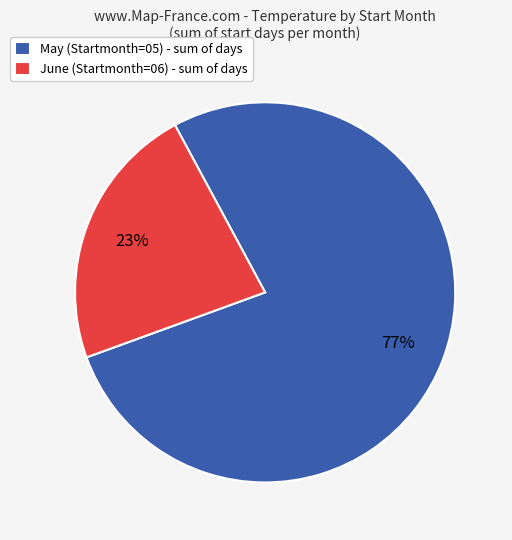

To the nearest percent, what is the combined percentage of May (Startmonth=05) - sum of days and June (Startmonth=06) - sum of days?

100%